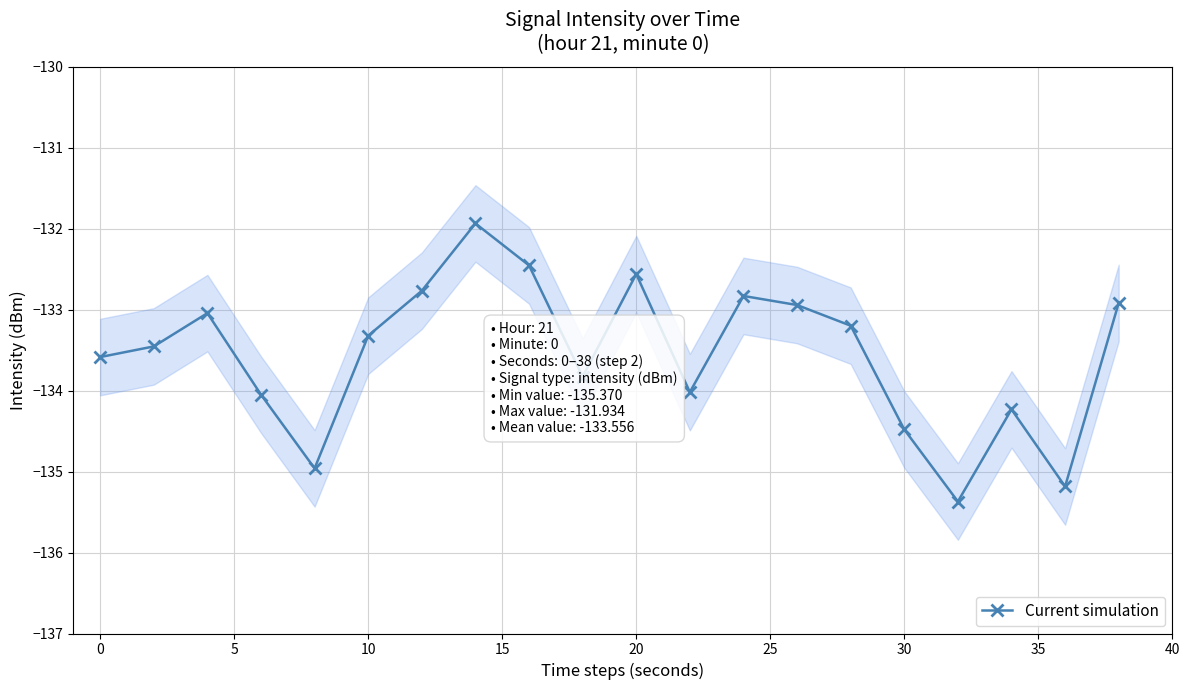

What is the value of the 8th point from the left?

-131.9